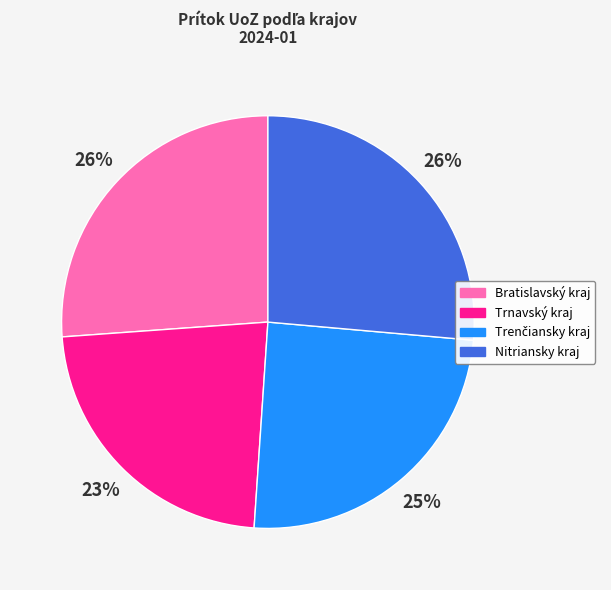

To the nearest percent, what is the average slice percentage?

25%